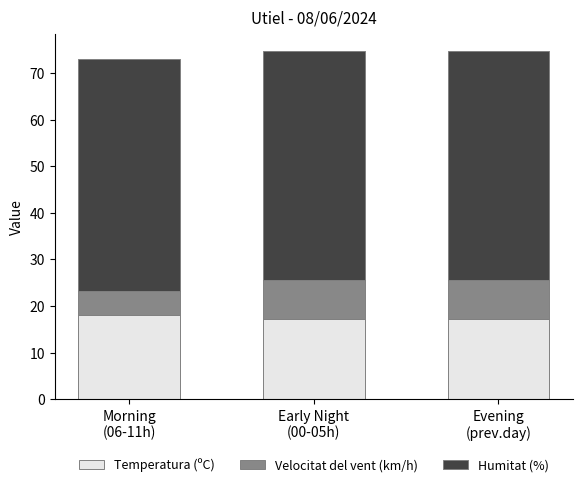

What is the highest value of the Temperatura (ºC) series?

18.1